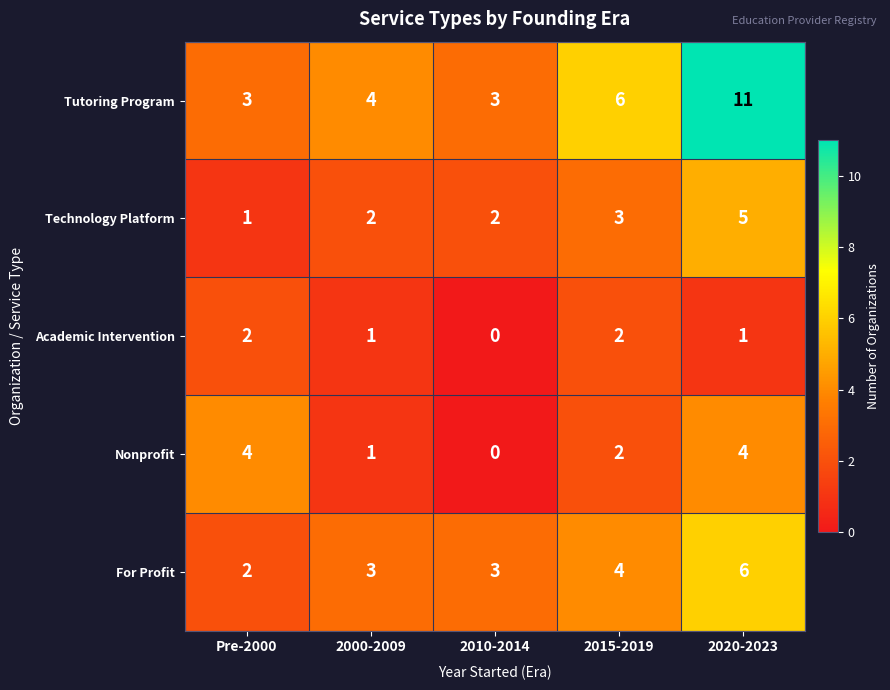

Reading right to left, transcribe all the data shown in this chart.

Tutoring Program: 2020-2023=11	2015-2019=6	2010-2014=3	2000-2009=4	Pre-2000=3
Technology Platform: 2020-2023=5	2015-2019=3	2010-2014=2	2000-2009=2	Pre-2000=1
Academic Intervention: 2020-2023=1	2015-2019=2	2010-2014=0	2000-2009=1	Pre-2000=2
Nonprofit: 2020-2023=4	2015-2019=2	2010-2014=0	2000-2009=1	Pre-2000=4
For Profit: 2020-2023=6	2015-2019=4	2010-2014=3	2000-2009=3	Pre-2000=2